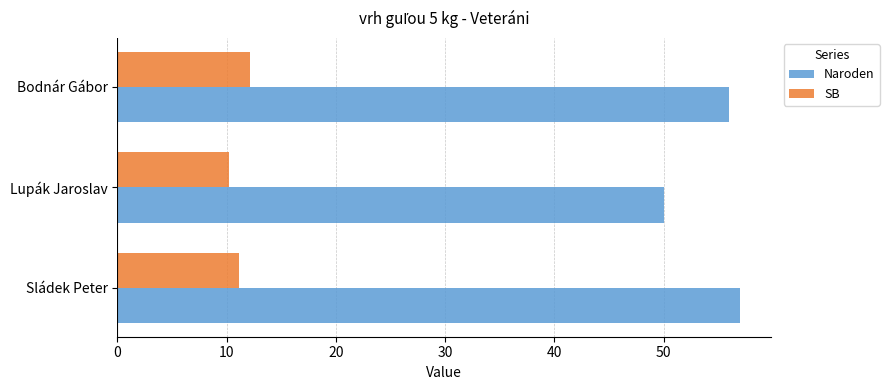

Which series has the largest total across all categories?

Naroden